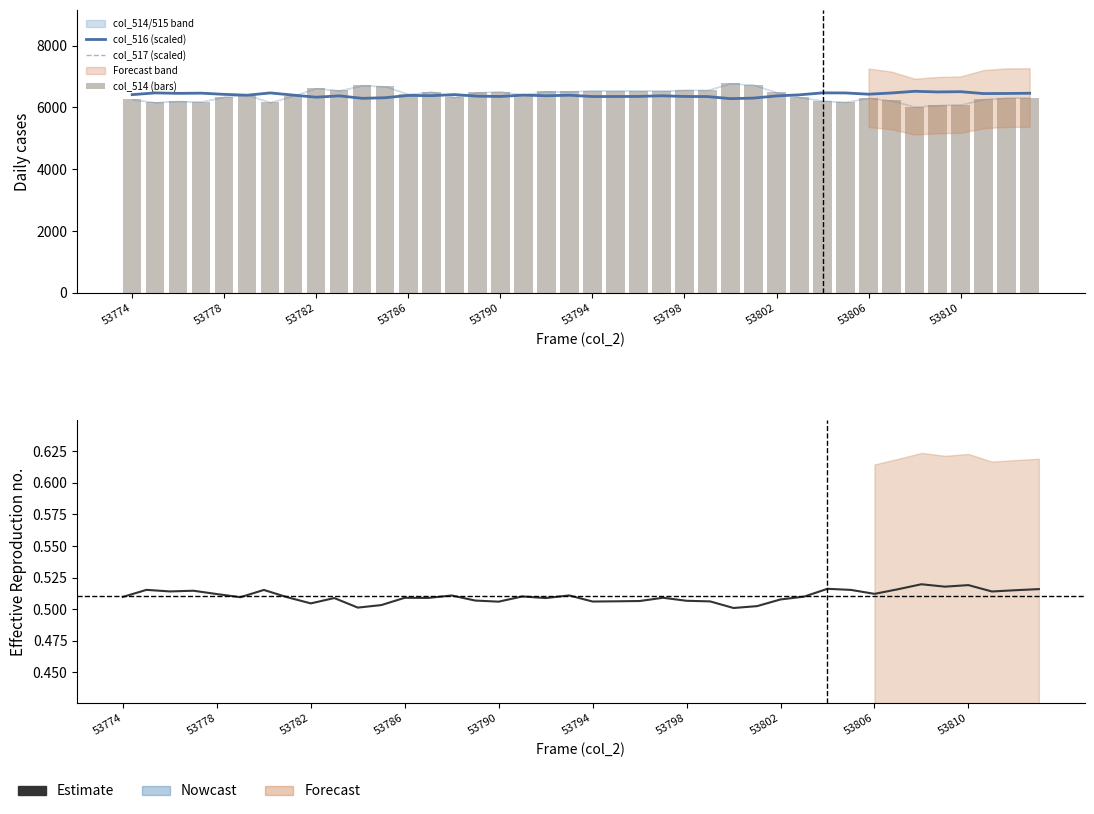

At how many categories does at least one series exceed 2208?

40